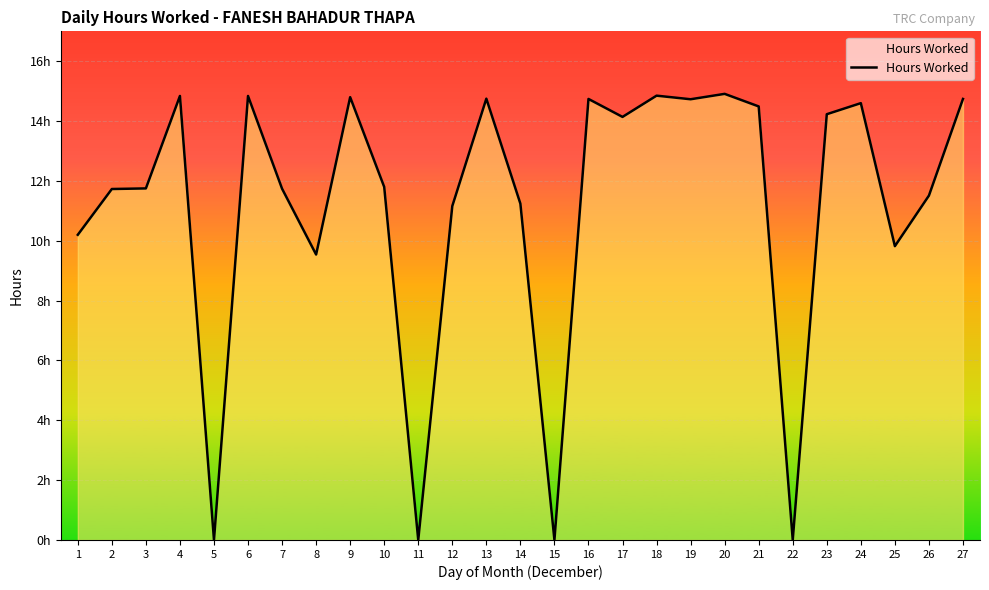

Which has a higher value, 24 or 12?

24